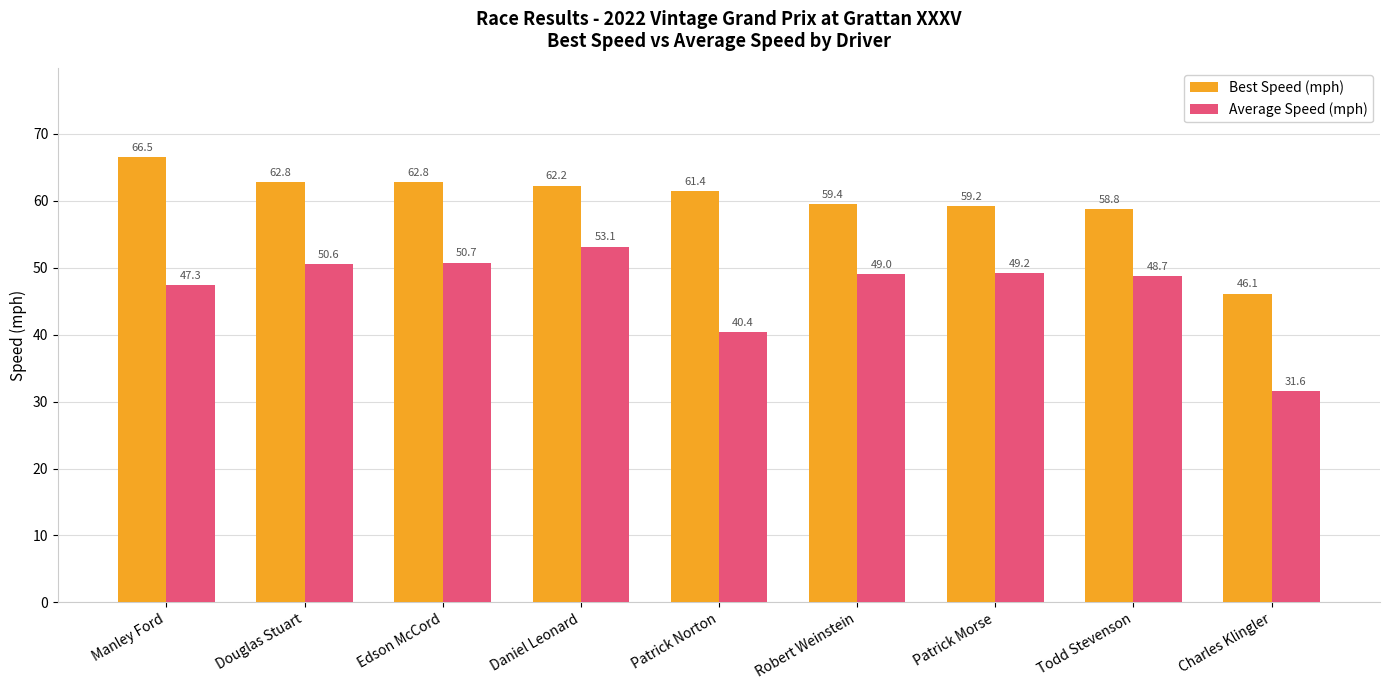

The value of Best Speed (mph) at Douglas Stuart is 62.8. True or false?

True